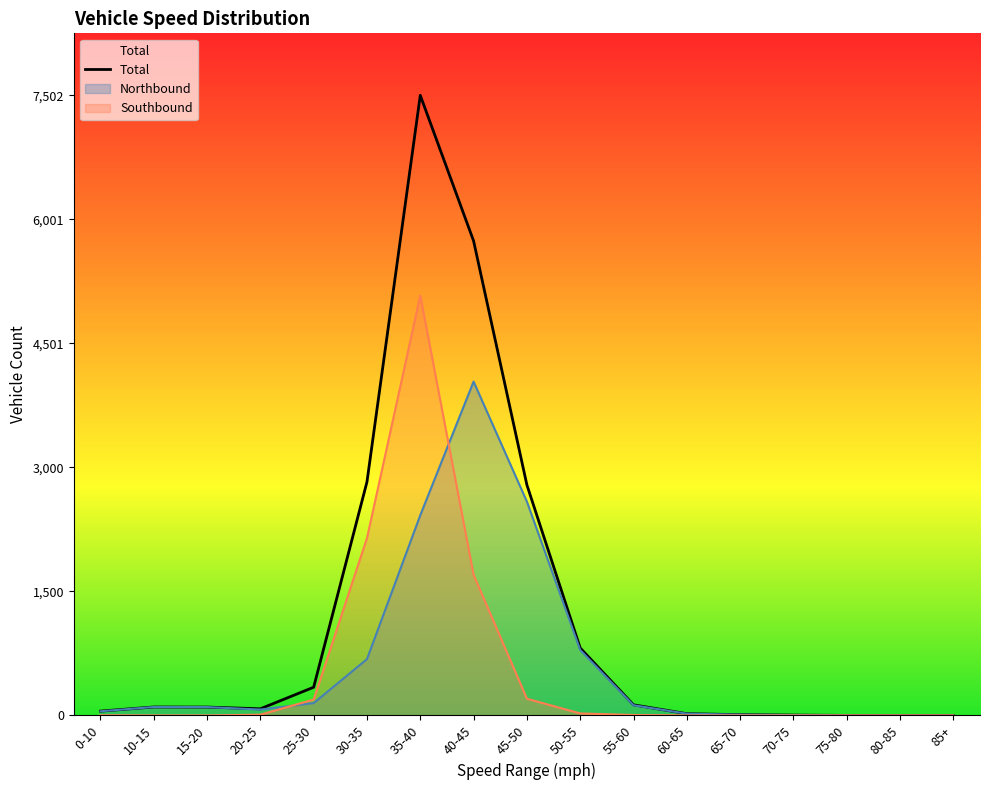

In Northbound, how many points are higher than both neighbors (excluding endpoints)?

2